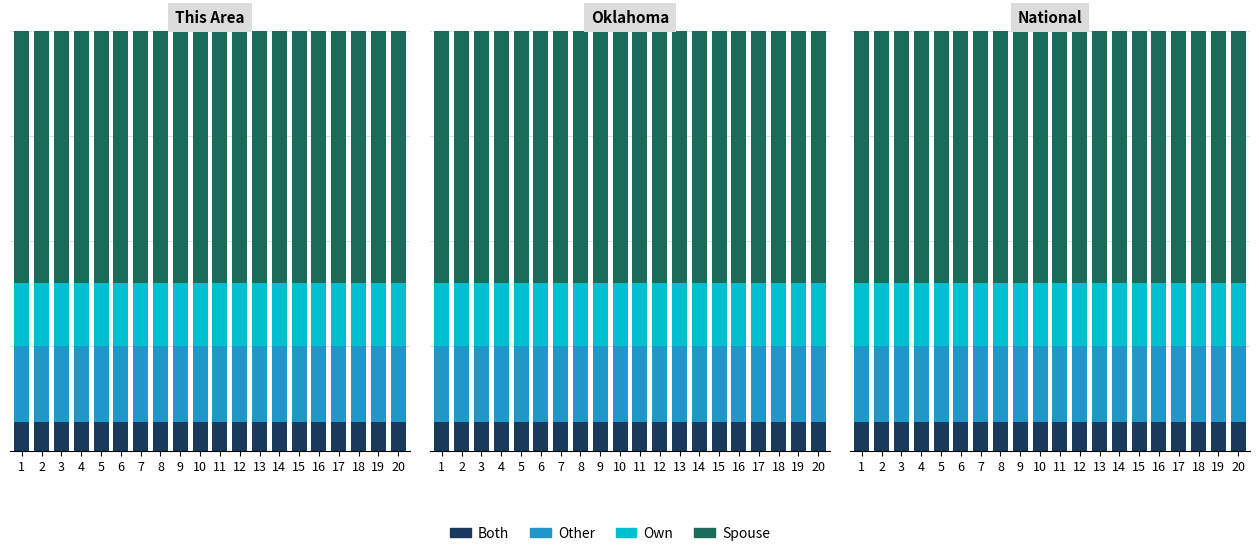

Rank the series by their maximum value, from highest to lowest.

Spouse, Other, Own, Both